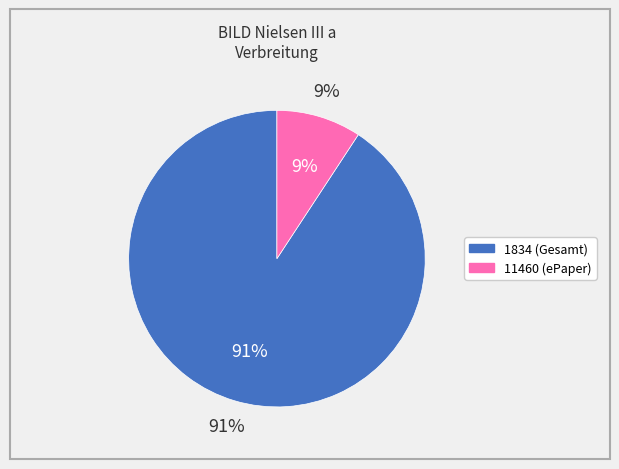

How many segments does this pie chart have?

2